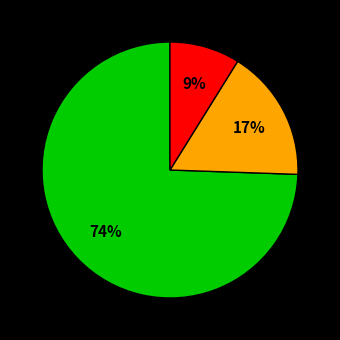

Is there any slice that represents more than half of the pie?

Yes